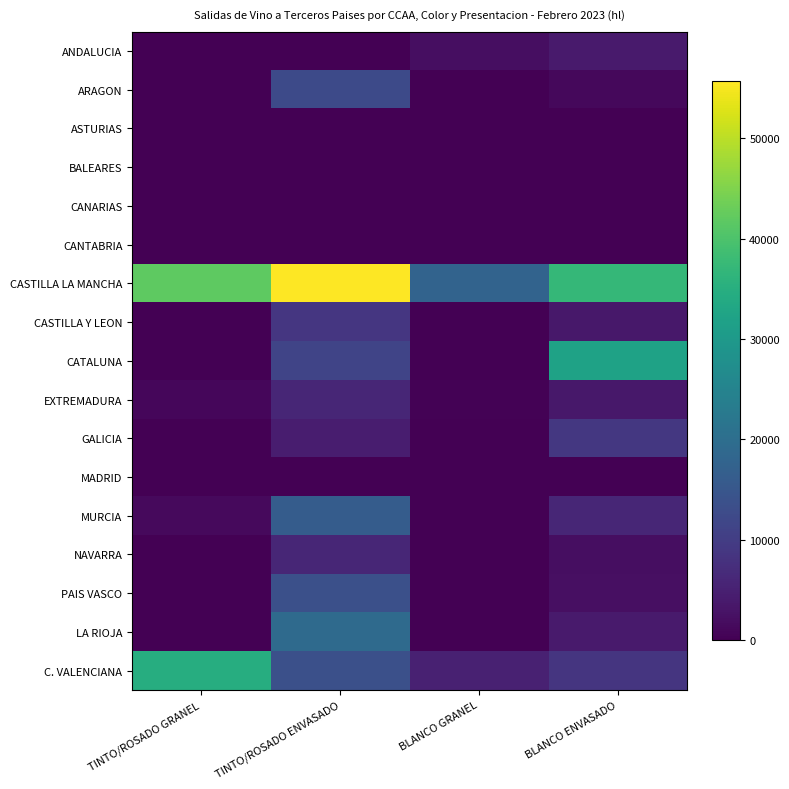

At which category does the chart reach its peak across all series?

TINTO/ROSADO ENVASADO